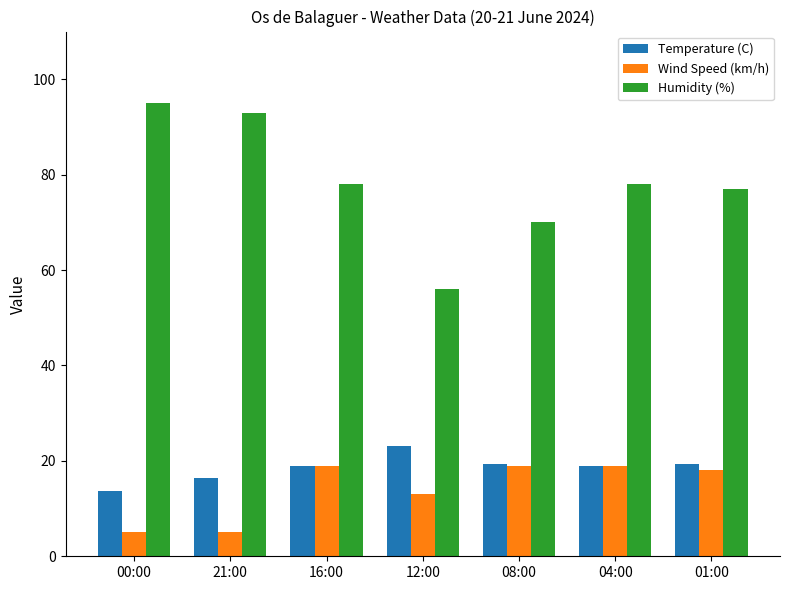

What is the label of the 4th bar from the right?

12:00